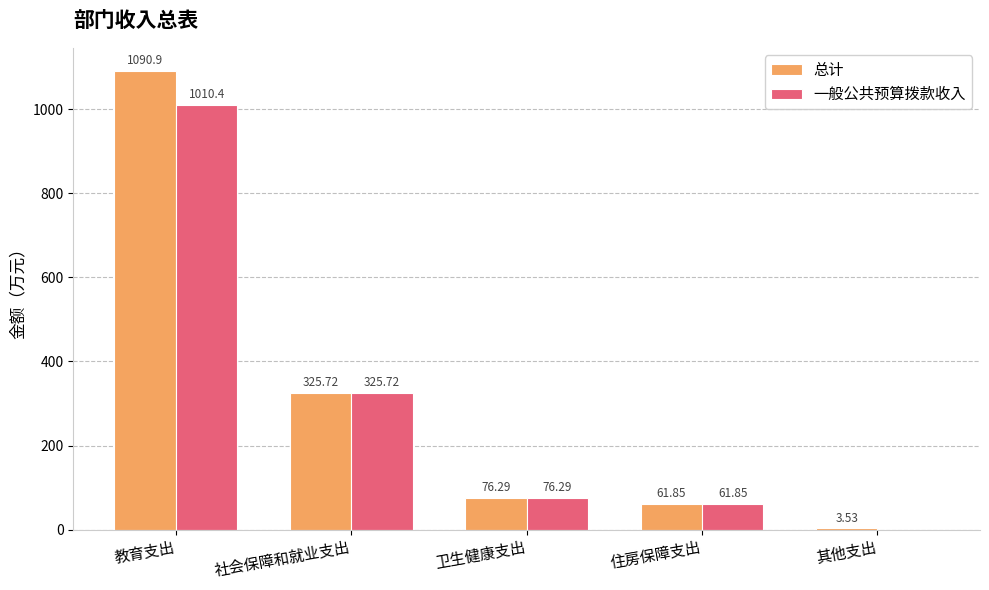

Where is 总计 nearest to the value 547?

社会保障和就业支出